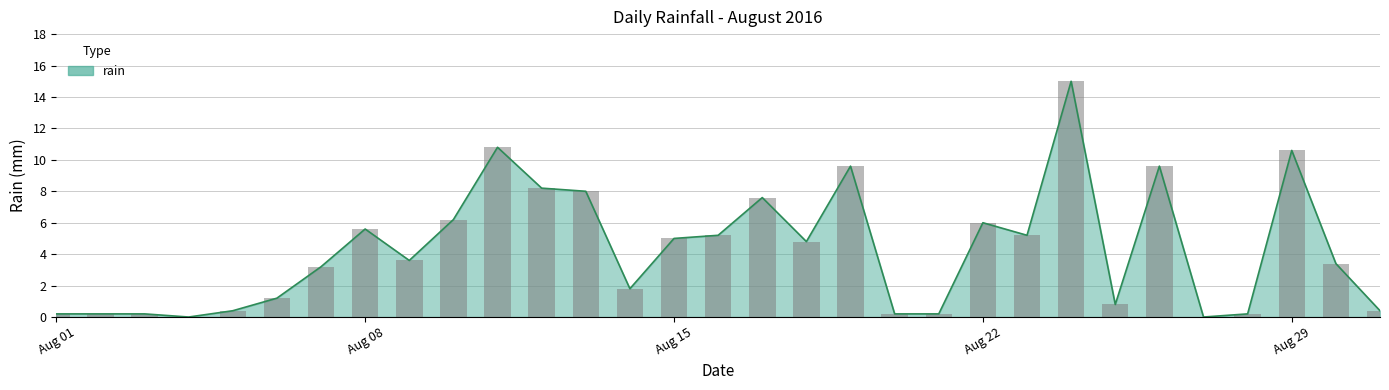

Between 2016-08-06 and 2016-08-25, which is larger?

2016-08-06